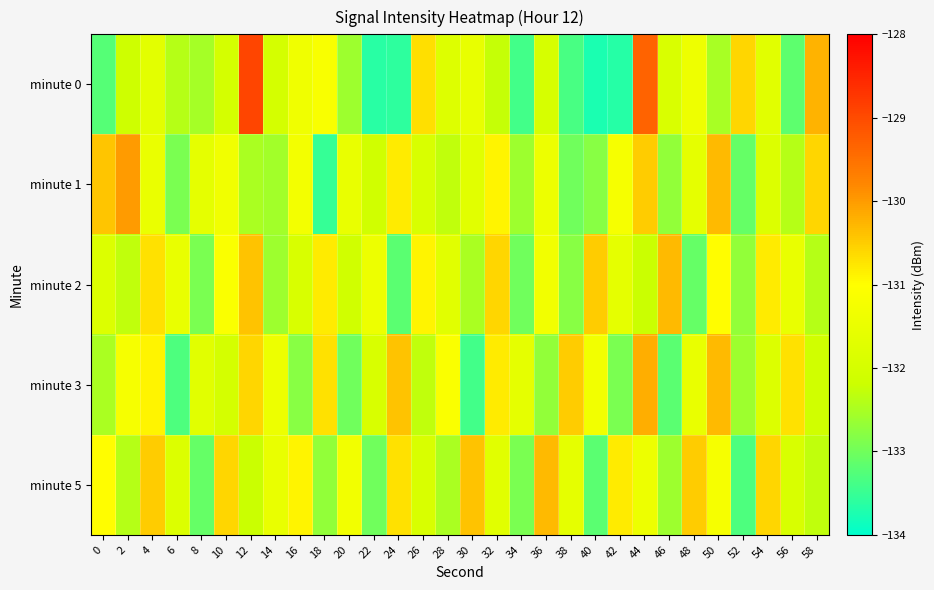

At which category does the chart reach its peak across all series?

12